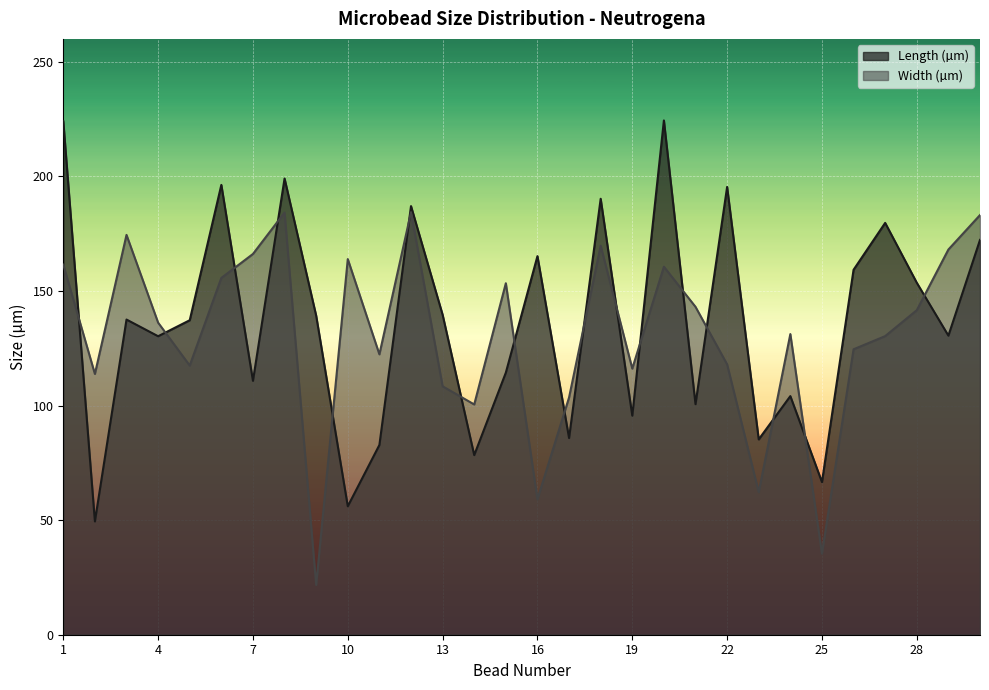

What is the difference between the second highest and second lowest values in the Width (µm) series?

148.8